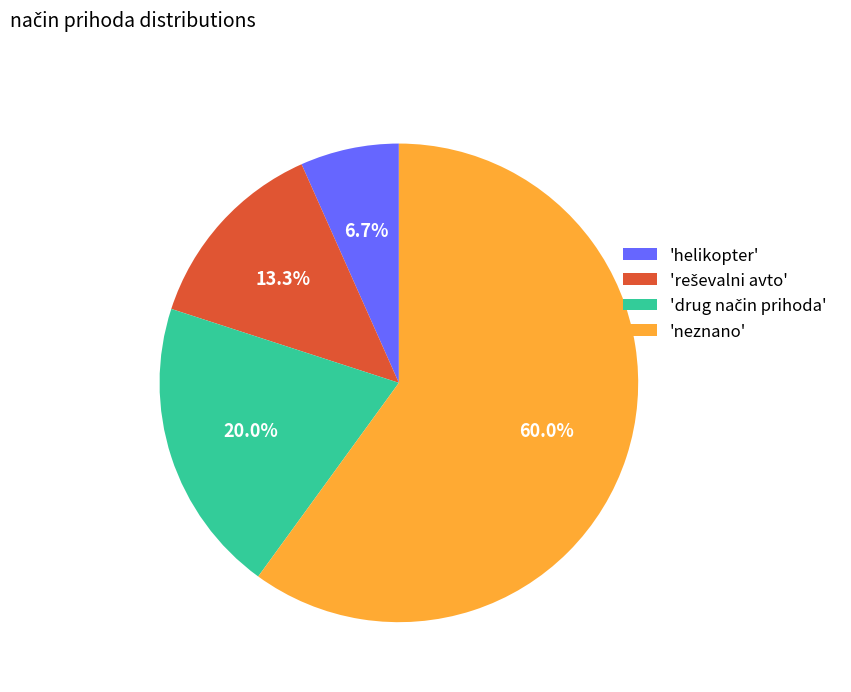

Count the number of slices in the pie.

4